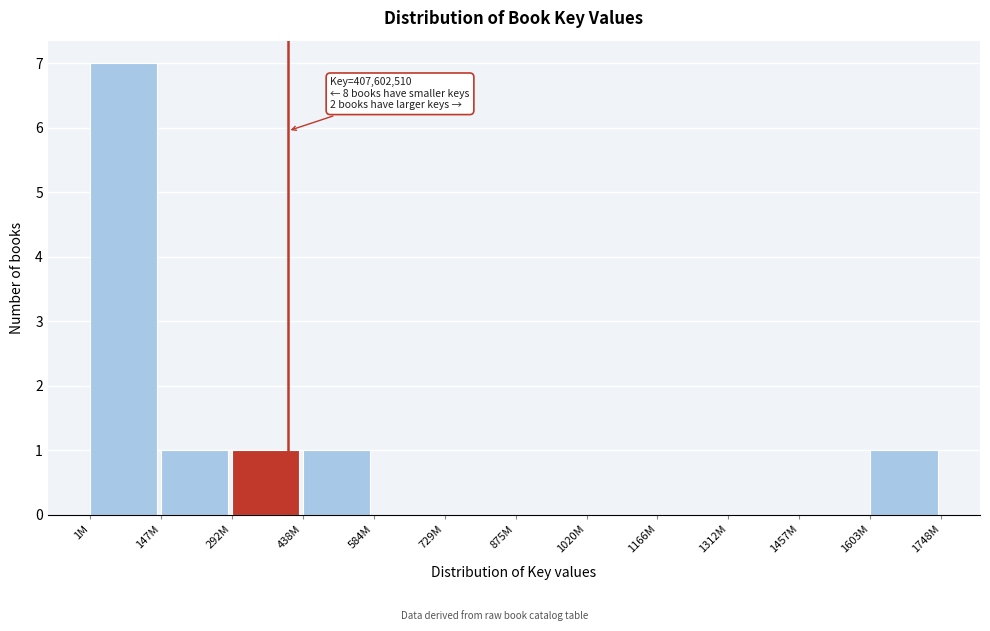

Reading left to right, what are all the values shown in this chart?

1M=7	147M=1	292M=1	438M=1	584M=0	729M=0	875M=0	1020M=0	1166M=0	1312M=0	1457M=0	1603M=1